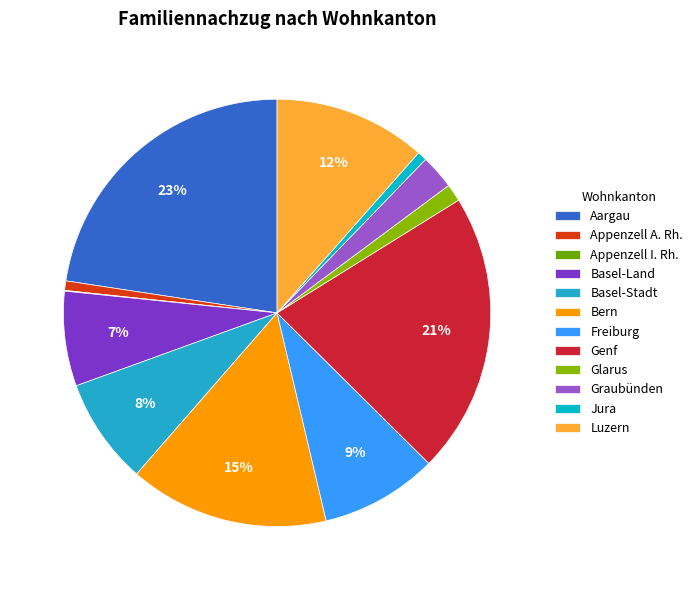

To the nearest percent, what portion does Genf represent?

21%